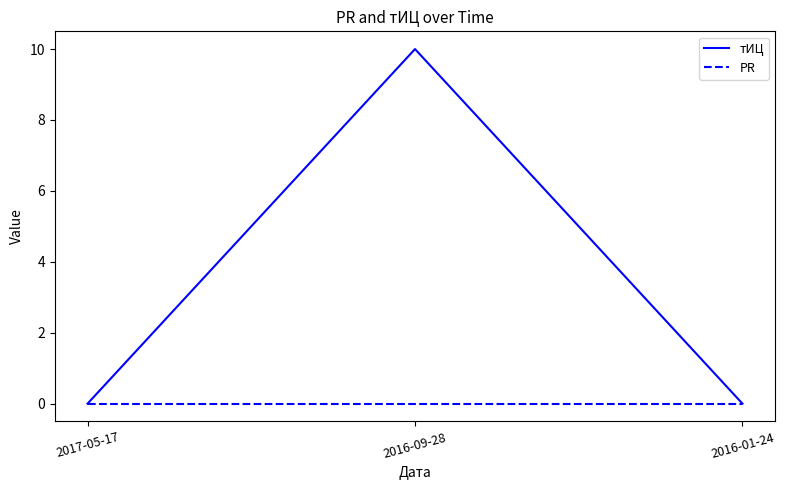

Rank the series by their average value, from lowest to highest.

PR, тИЦ